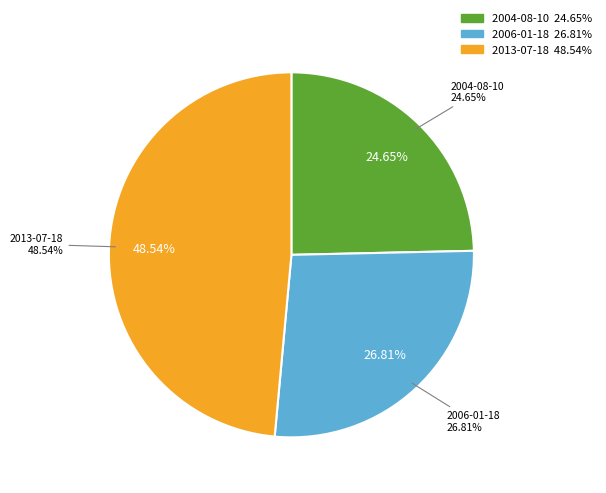

Which slice is the largest?

2013-07-18